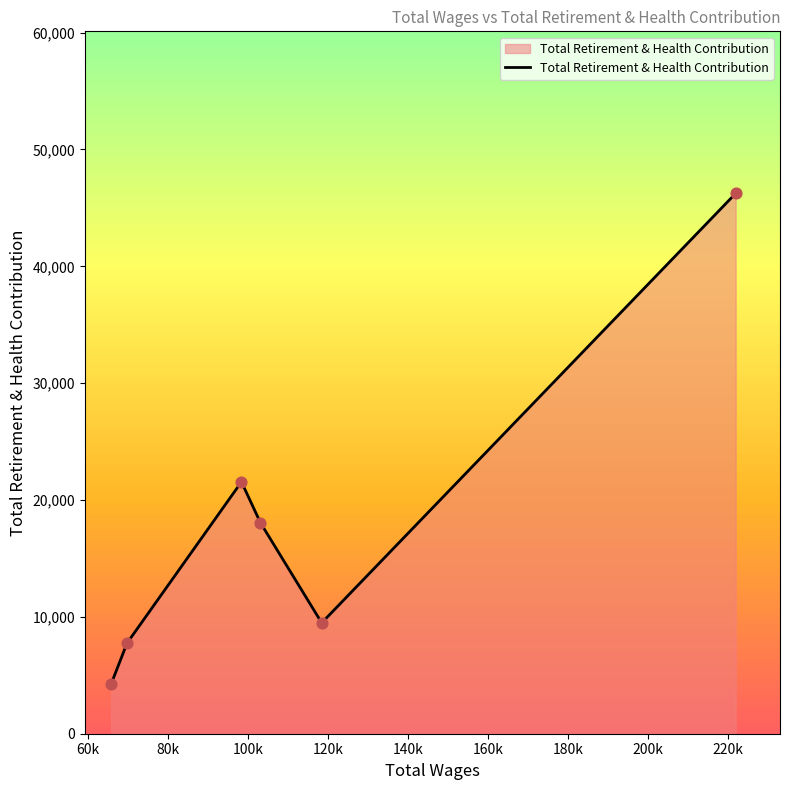

What is the smallest value displayed?

4263